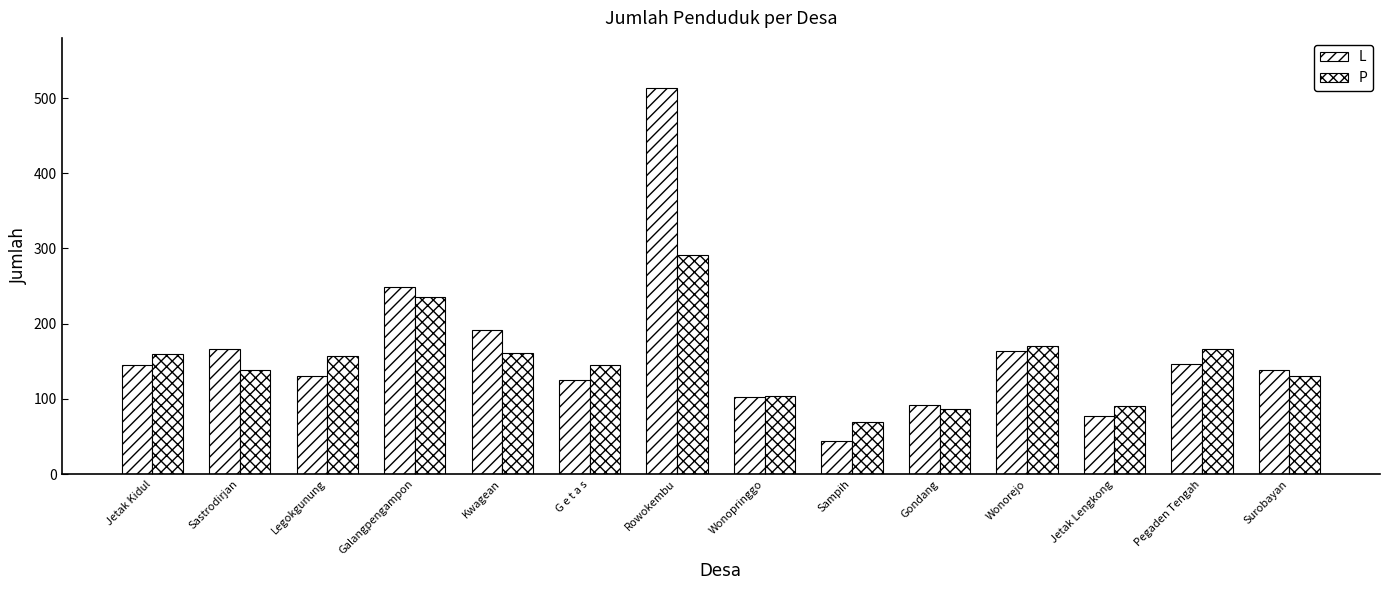

What is the spread (max minus min) of values at Surobayan?

8